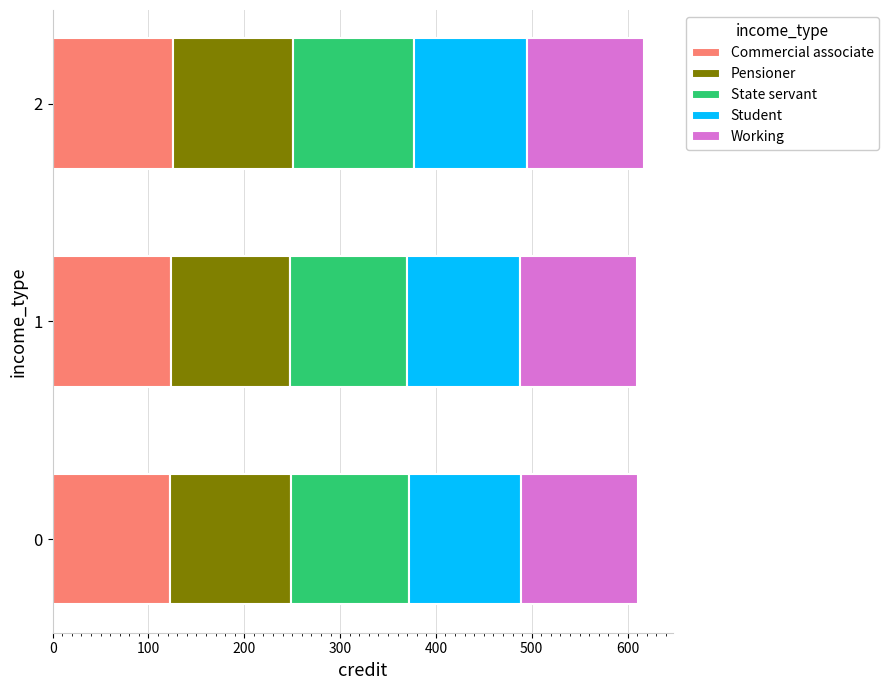

The value of Commercial associate at 1 is 123.5. True or false?

True